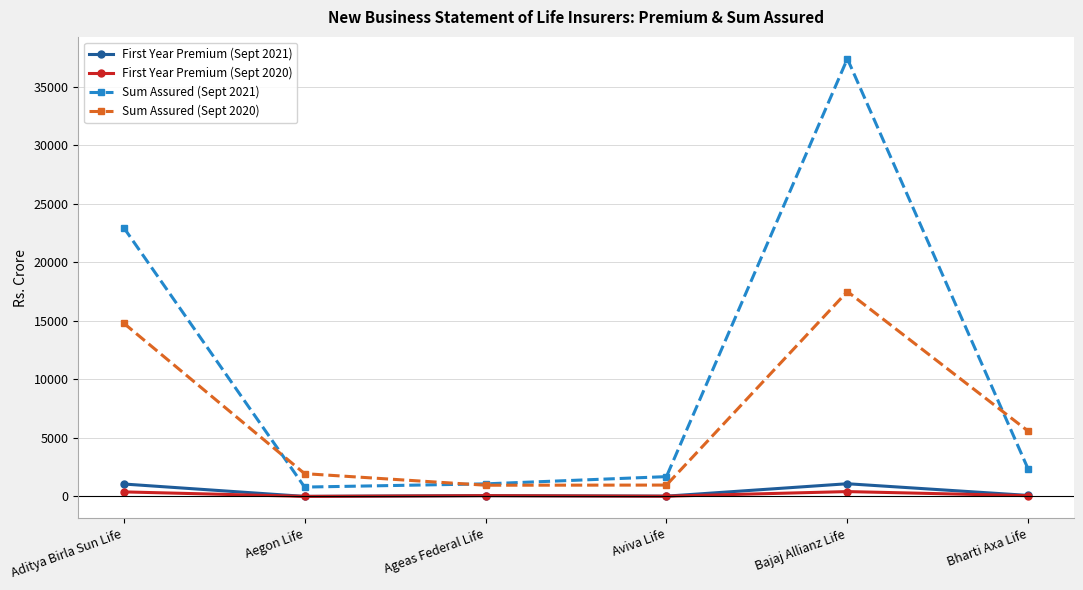

True or false: First Year Premium (Sept 2020) and Sum Assured (Sept 2020) intersect in this chart.

False